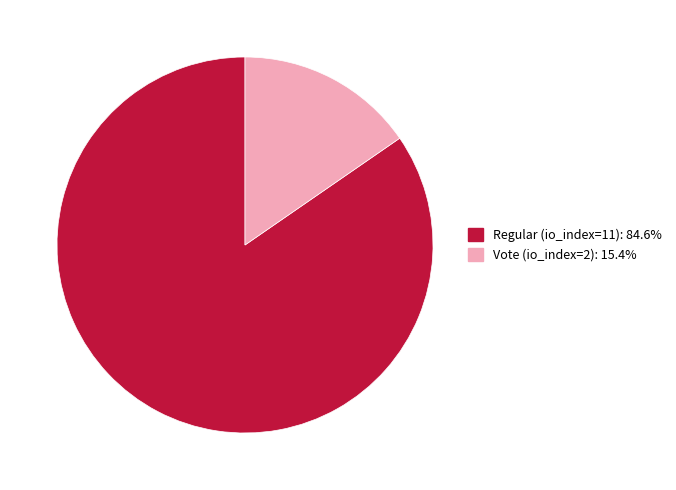

Count the number of slices in the pie.

2